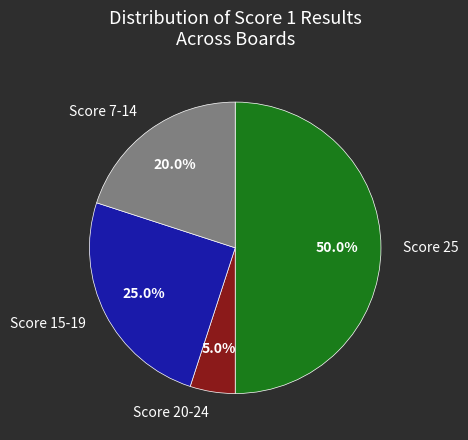

To the nearest percent, what is the difference between the largest and smallest slice percentages?

45%